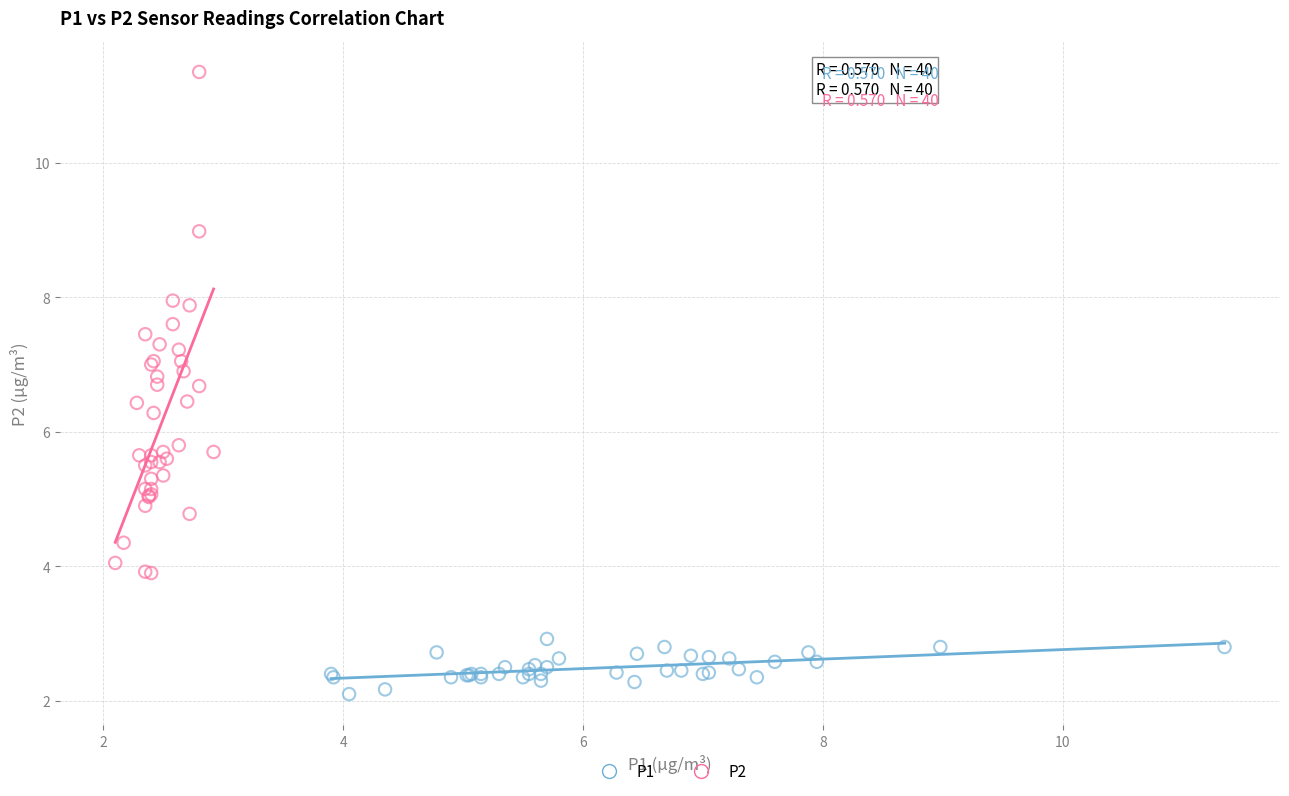

Which series has the widest spread of Y values?

P2